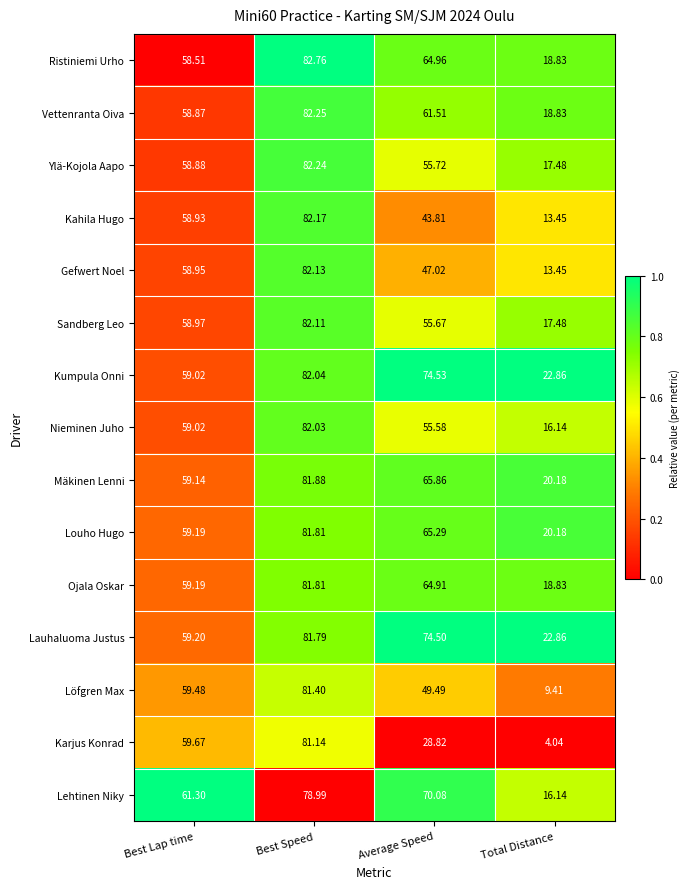

Which series has the largest total across all categories?

Kumpula Onni